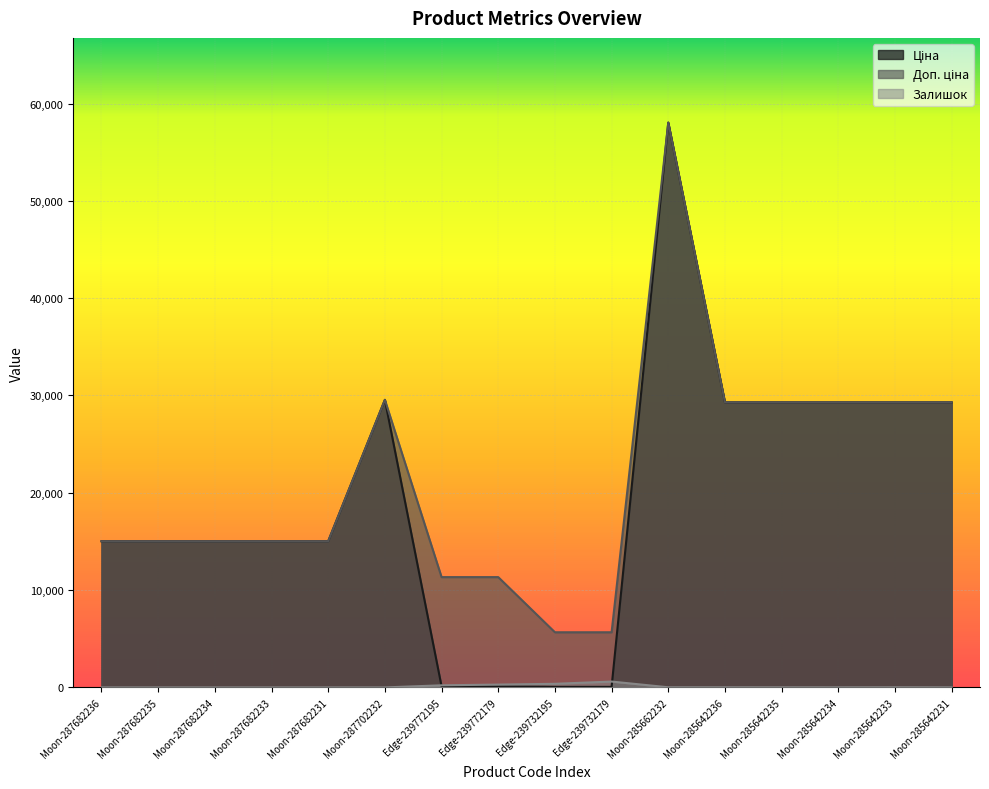

What position from the right is Moon-285662232?

6